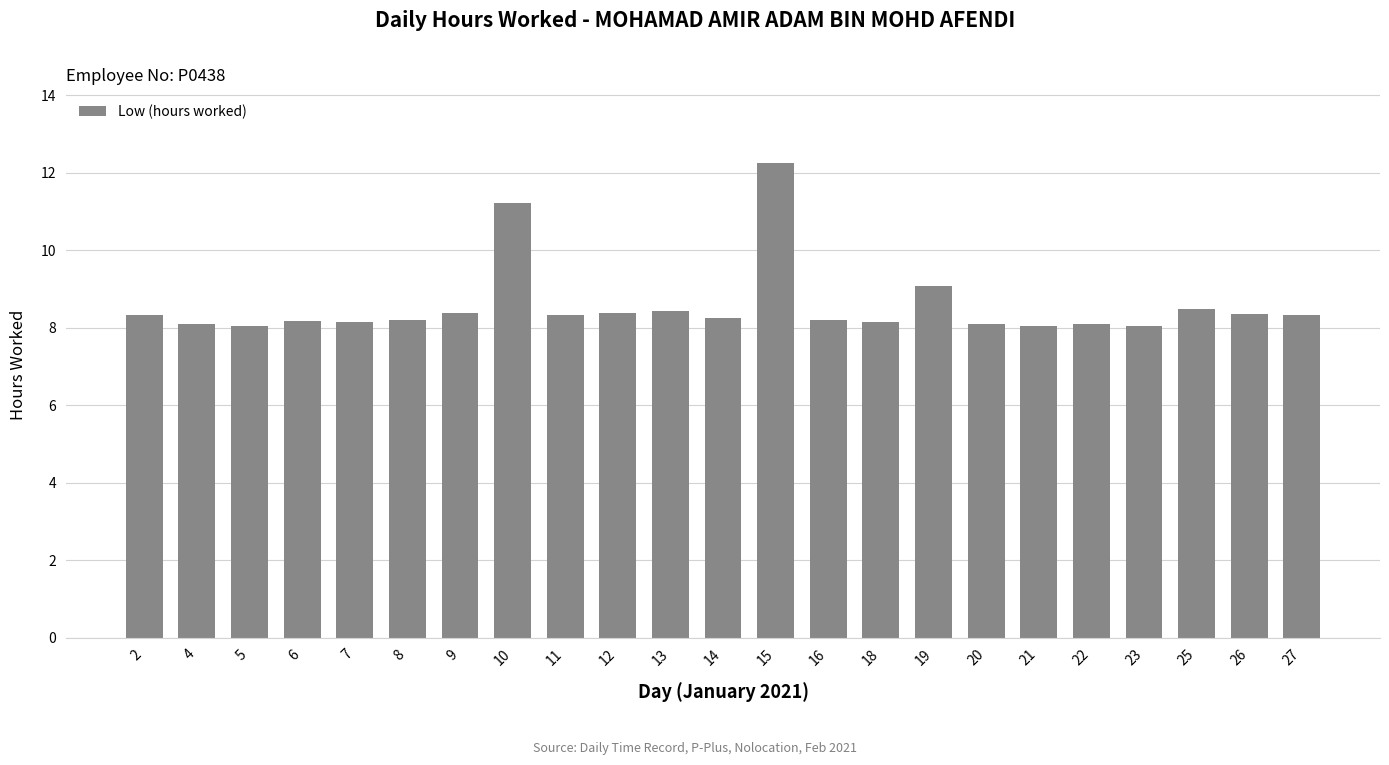

What is the ratio of the value at 5 to the value at 19?

0.9